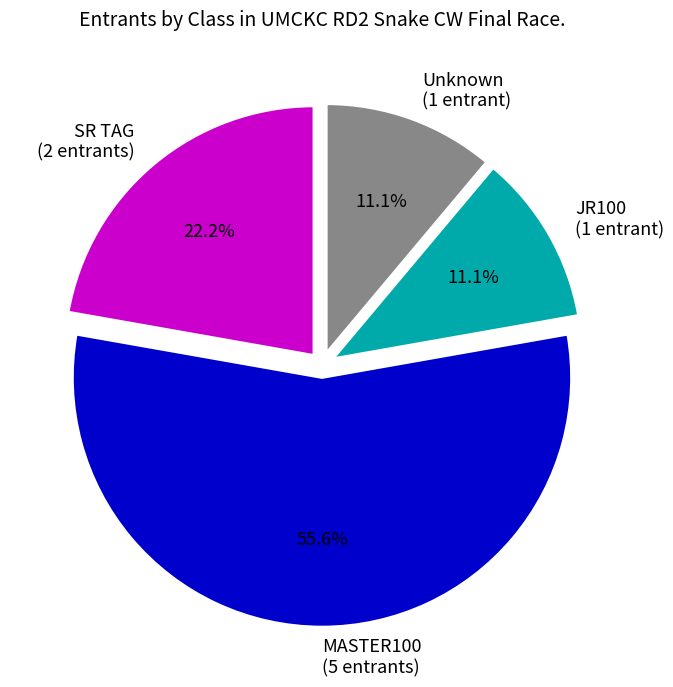

How many slices are in this pie chart?

4